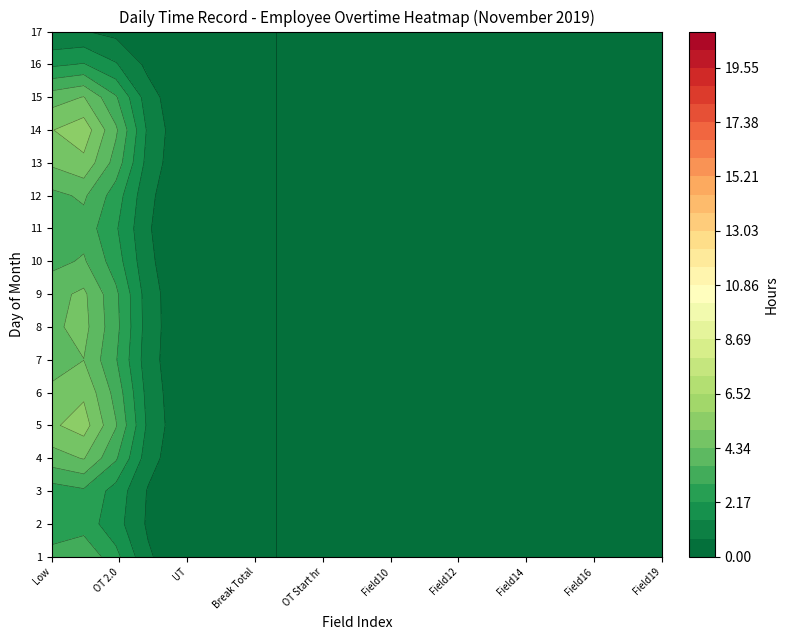

Is the value of 6 at 5 greater than the value of 1 at 4?

No